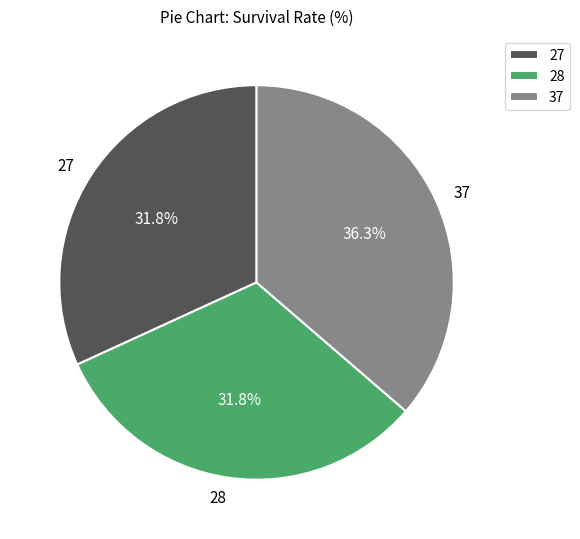

Does 28 represent more than half of the total?

No